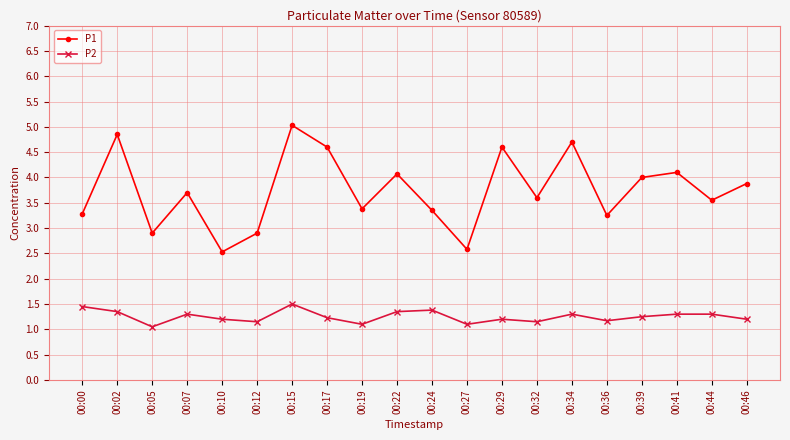

True or false: P1 has a value of 7.6 at 00:29.

False